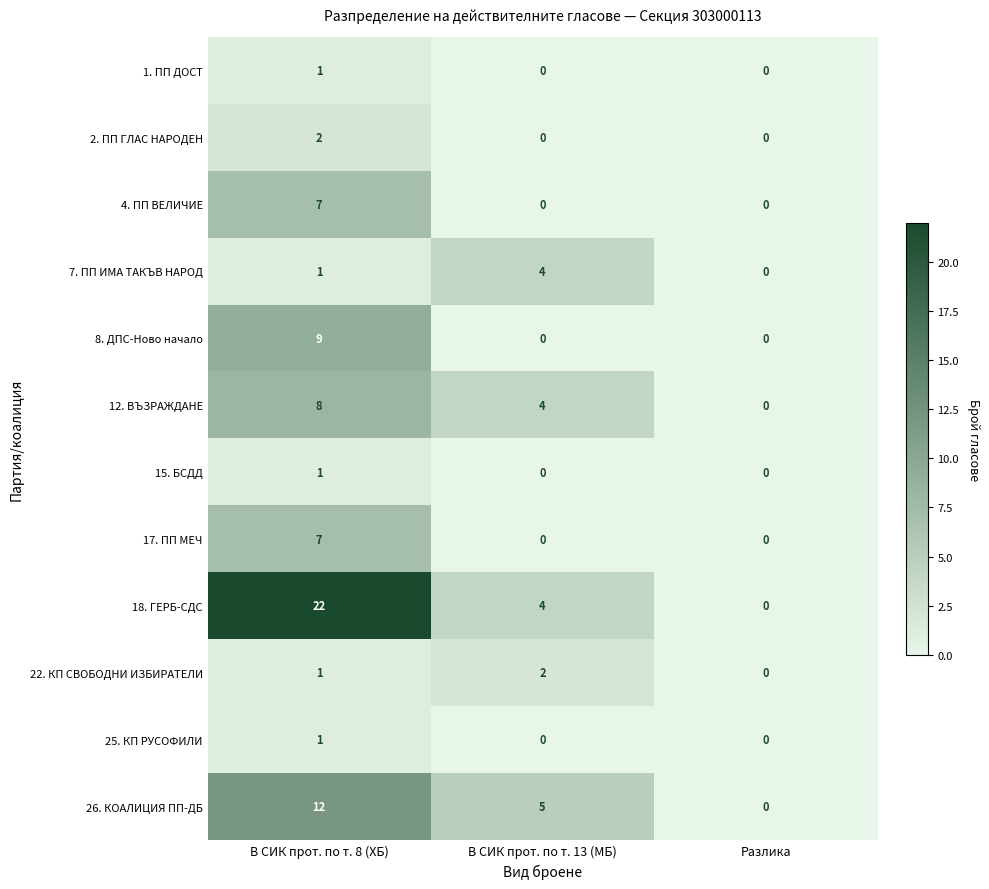

Rank the categories by 7. ПП ИМА ТАКЪВ НАРОД value from highest to lowest.

В СИК прот. по т. 13 (МБ), В СИК прот. по т. 8 (ХБ), Разлика